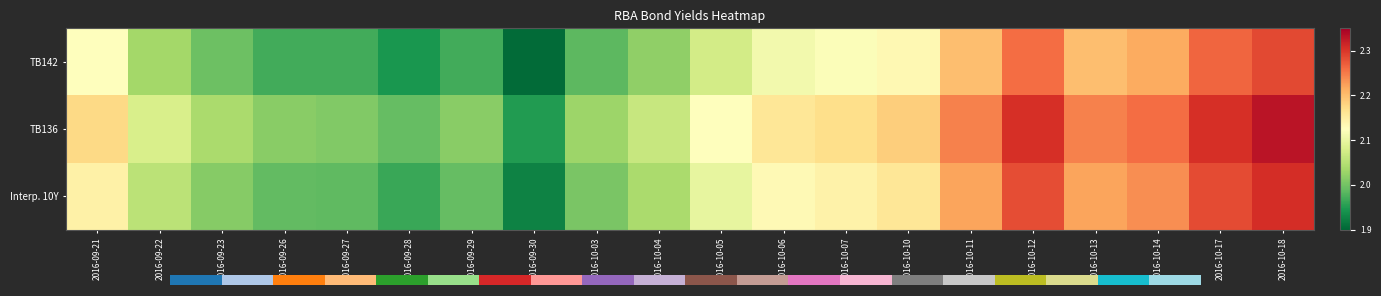

The value of TB142 at 2016-09-21 is 2.1. True or false?

True